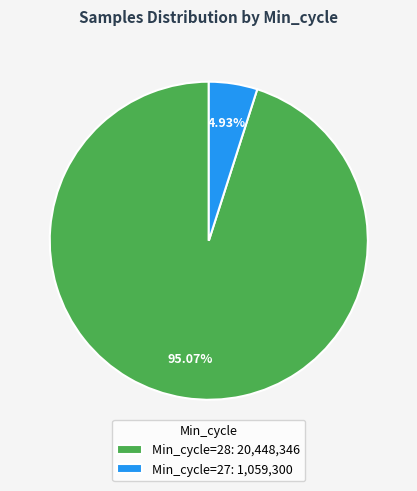

Is the sum of Min_cycle=27: 1,059,300 and Min_cycle=28: 20,448,346 greater than half?

Yes